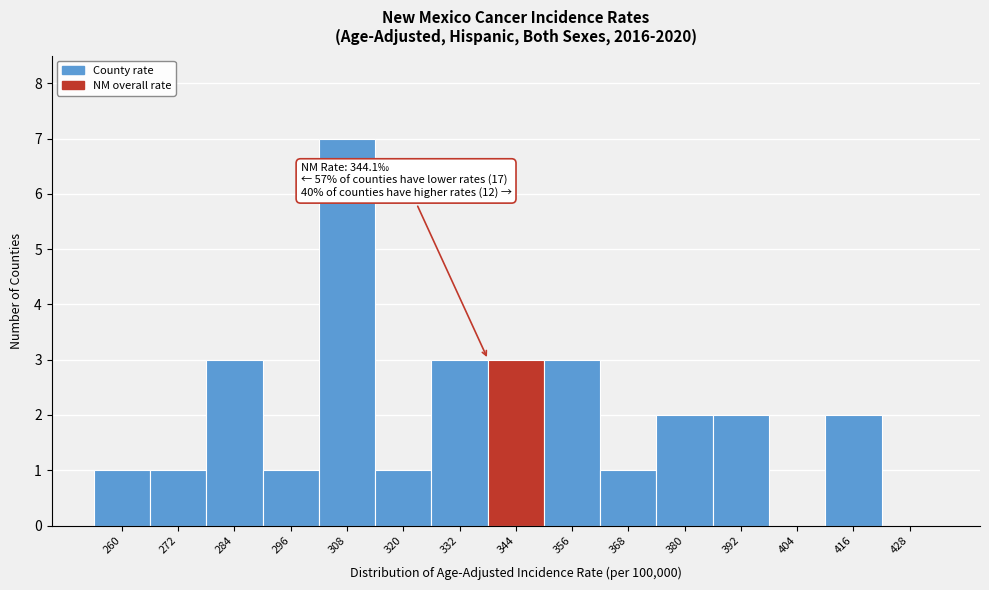

Reading right to left, extract all data points from this chart.

428=0	416=2	404=0	392=2	380=2	368=1	356=3	344=3	332=3	320=1	308=7	296=1	284=3	272=1	260=1